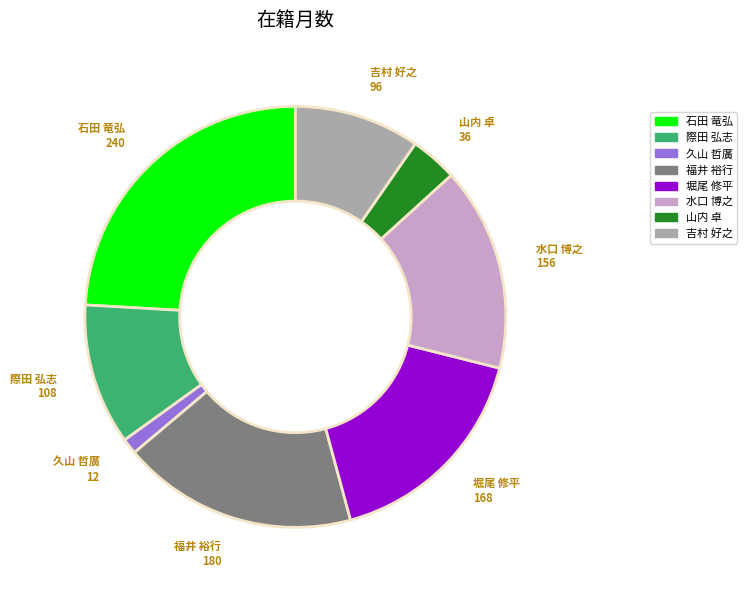

Is it true that 吉村 好之 is 10% of the pie?

True